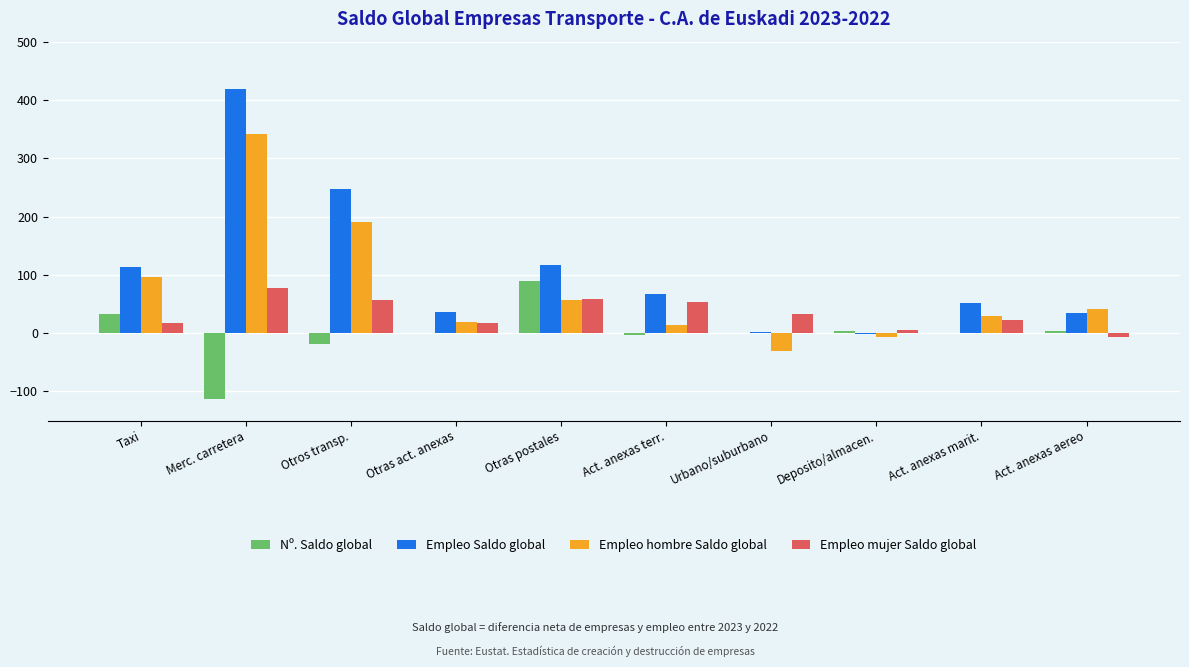

What is the sum of the Nº. Saldo global values at Otras postales and Otros transp.?

70